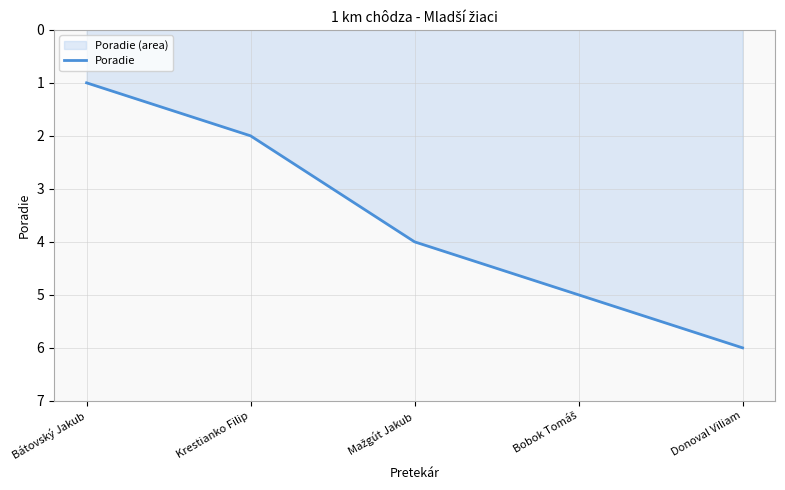

How many data points are less than 4?

2